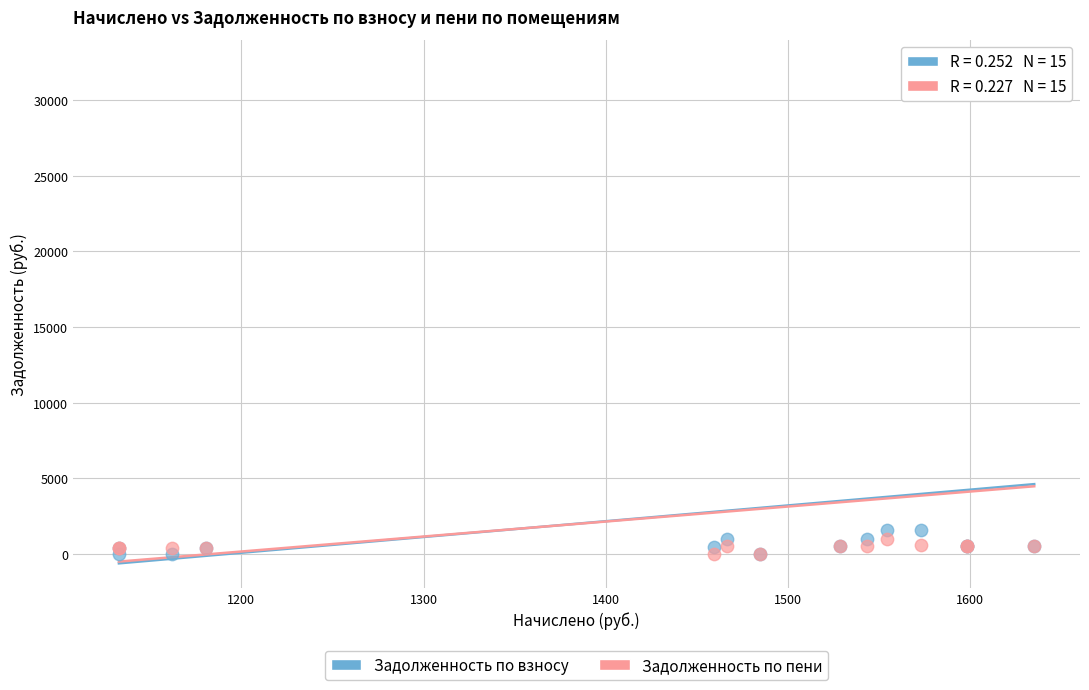

Which series has the largest Y range (max minus min)?

Задолженность по пени